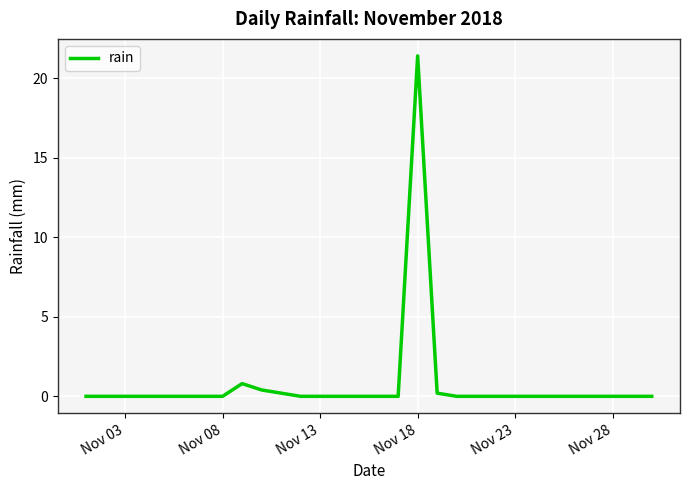

What is the difference between the maximum and minimum values?

21.4